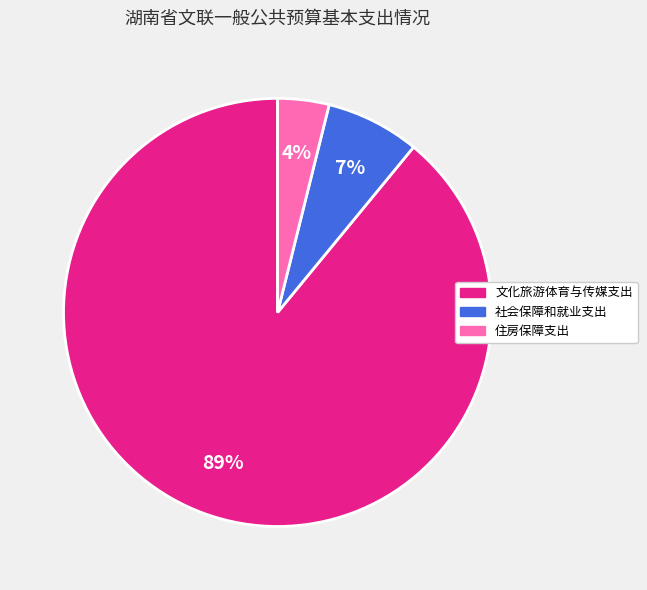

What percentage is the 文化旅游体育与传媒支出 slice, to the nearest percent?

89%